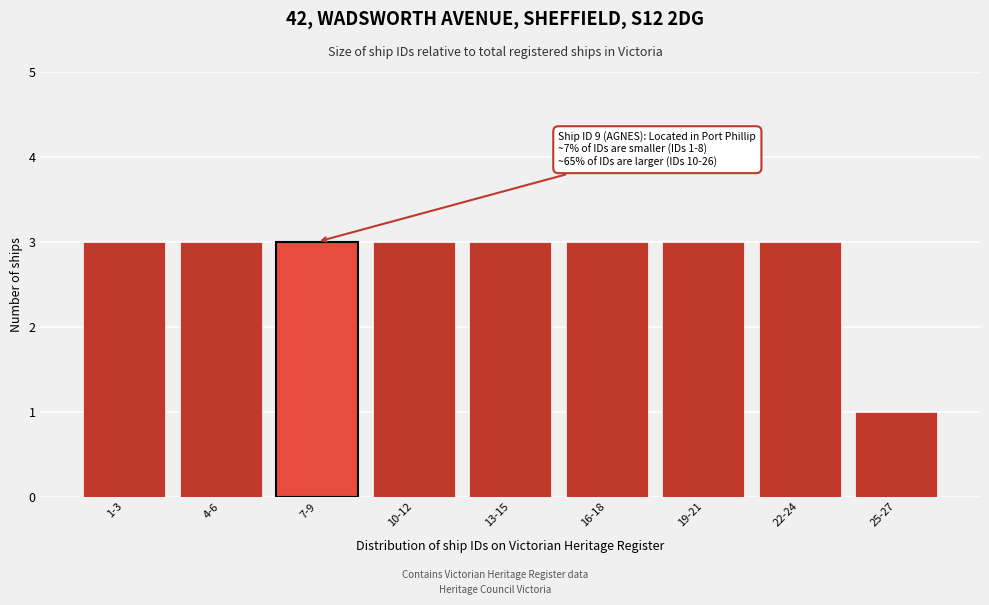

Reading left to right, transcribe all the data shown in this chart.

1-3=3	4-6=3	7-9=3	10-12=3	13-15=3	16-18=3	19-21=3	22-24=3	25-27=1